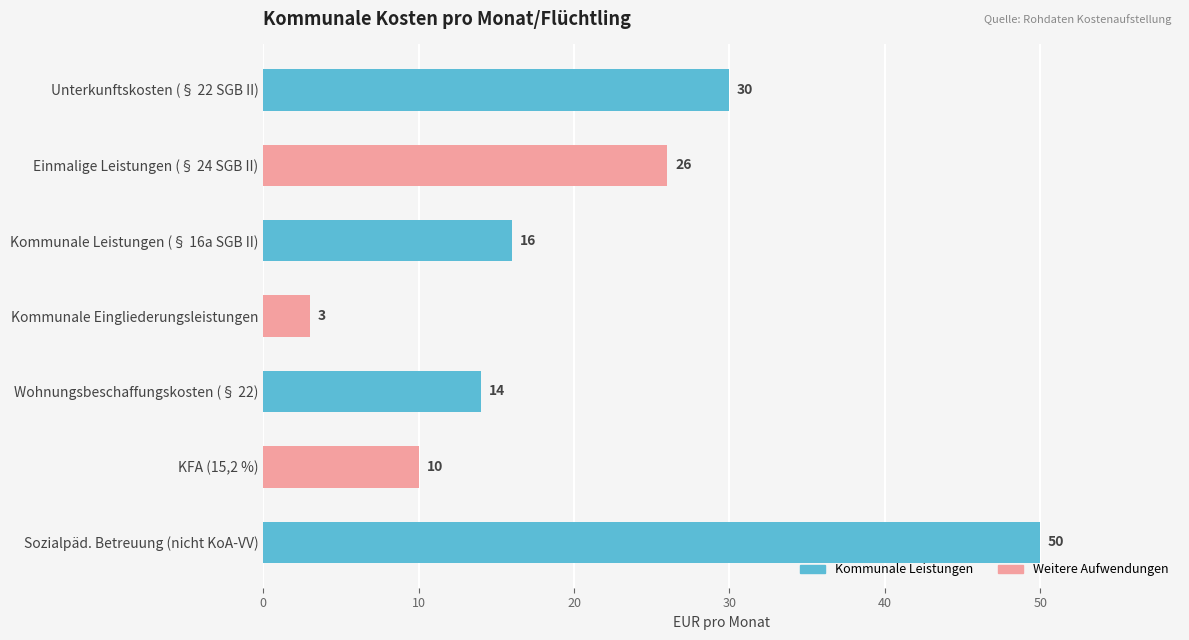

What is the ratio of the value at Kommunale Leistungen (§ 16a SGB II) to the value at Einmalige Leistungen (§ 24 SGB II)?

0.6